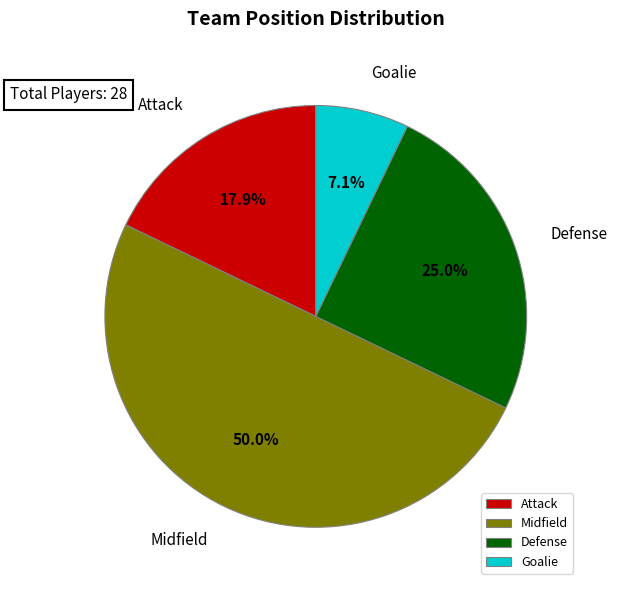

To the nearest percent, what is the difference between the Attack and Goalie slice percentages?

11%